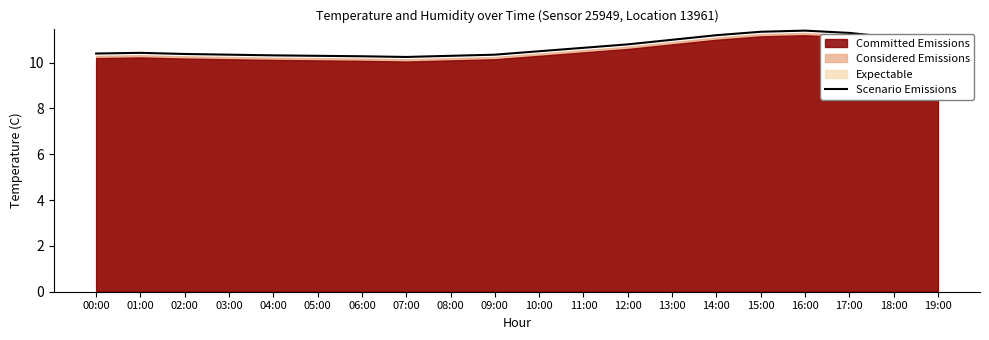

At which label is the value closest to 10?

07:00